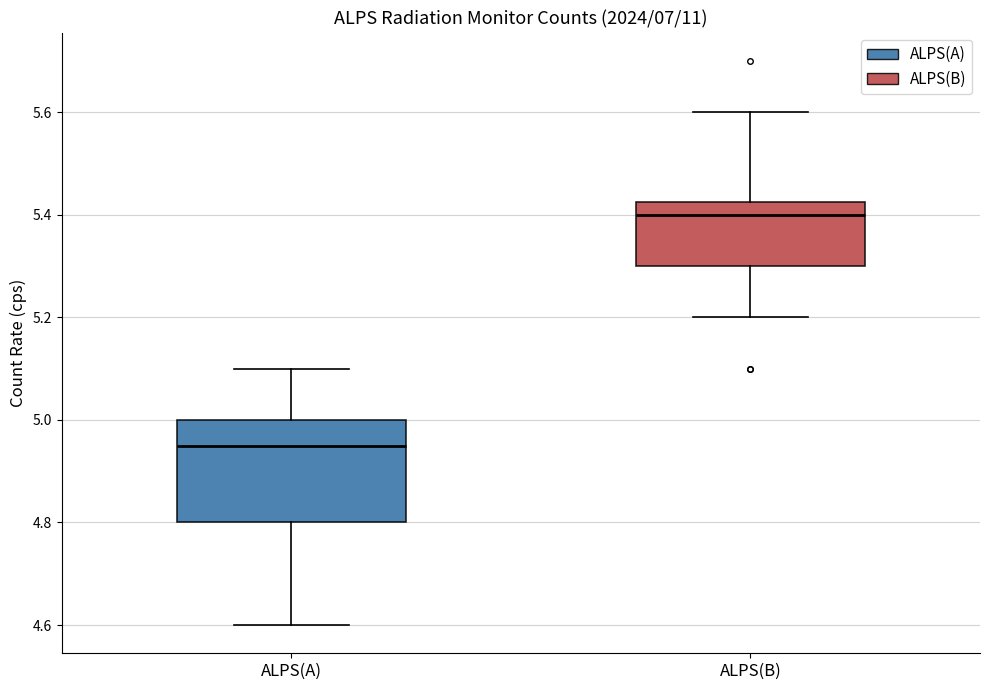

Reading left to right, read every box against the y-axis: the position of its median line, the range the box covers, and the ends of its whiskers. The values are not printed on the chart, so give them approximately, as read against the axis.

ALPS(A): median 4.96, box 4.80 to 5.00, whiskers 4.60 to 5.10
ALPS(B): median 5.40, box 5.30 to 5.42, whiskers 5.20 to 5.60